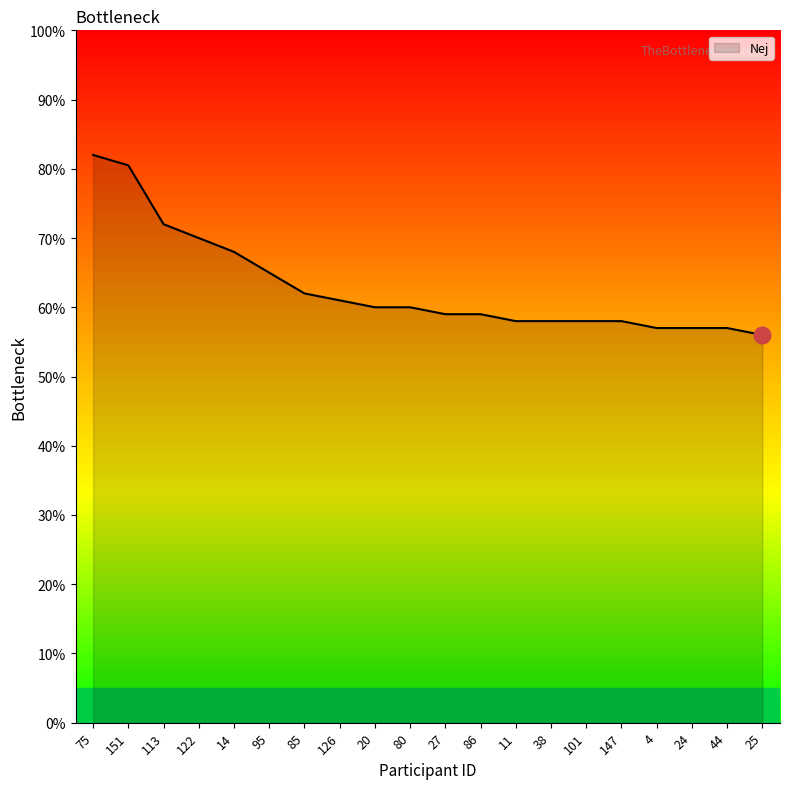

What is the difference between the maximum and second lowest values?

25.0